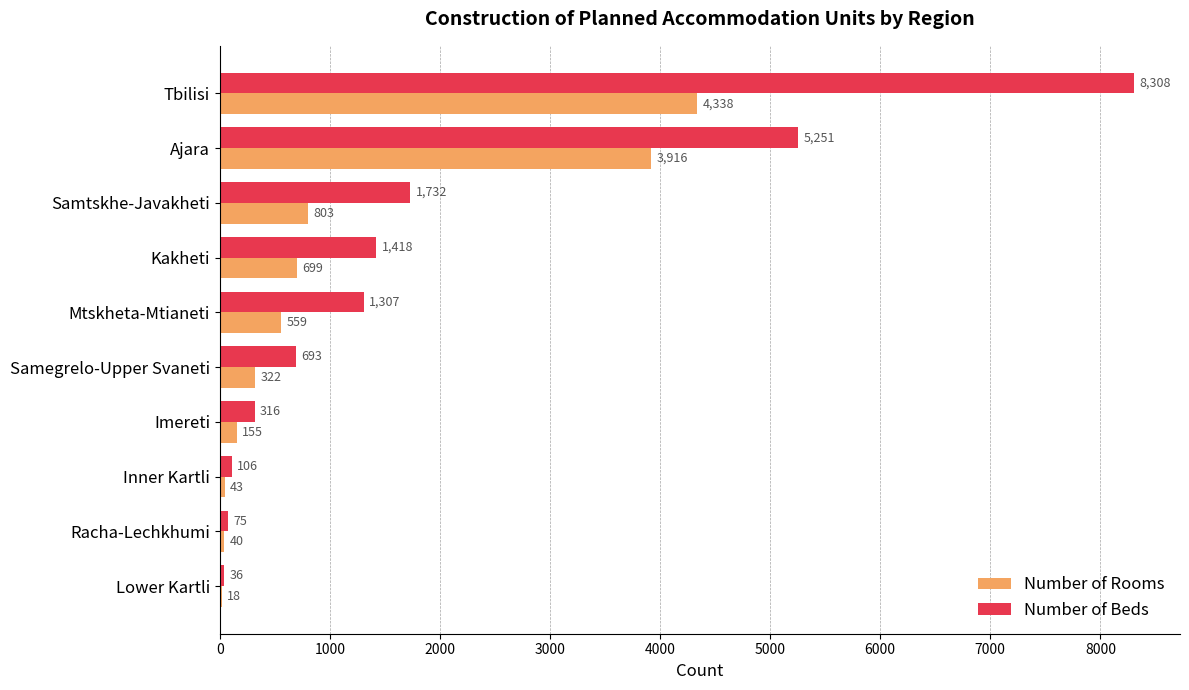

Which series has the largest total across all categories?

Number of Beds